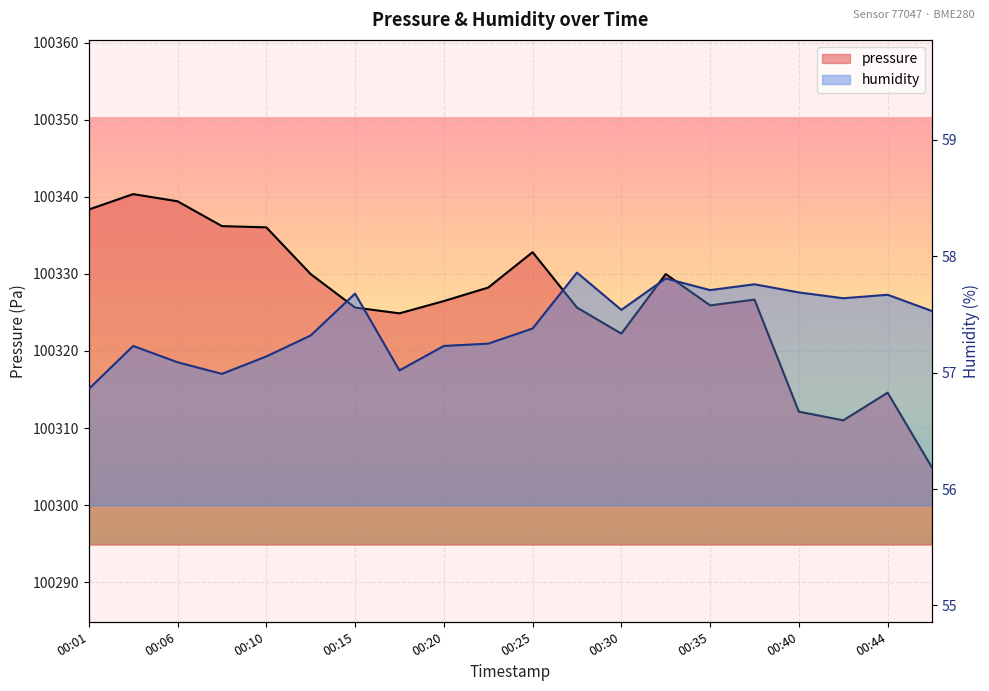

Where is pressure nearest to the value 100322?

00:30